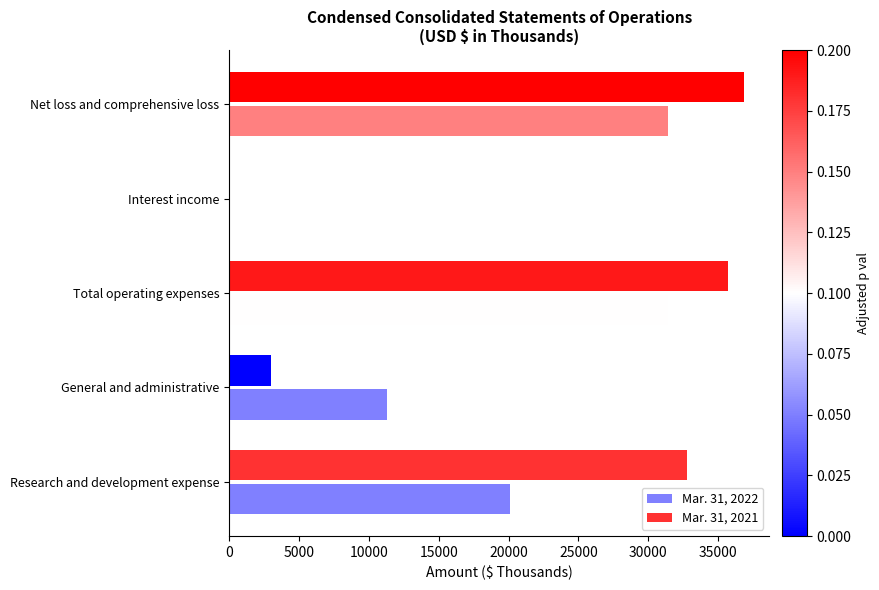

The value of Mar. 31, 2021 at Total operating expenses is 35729. True or false?

True